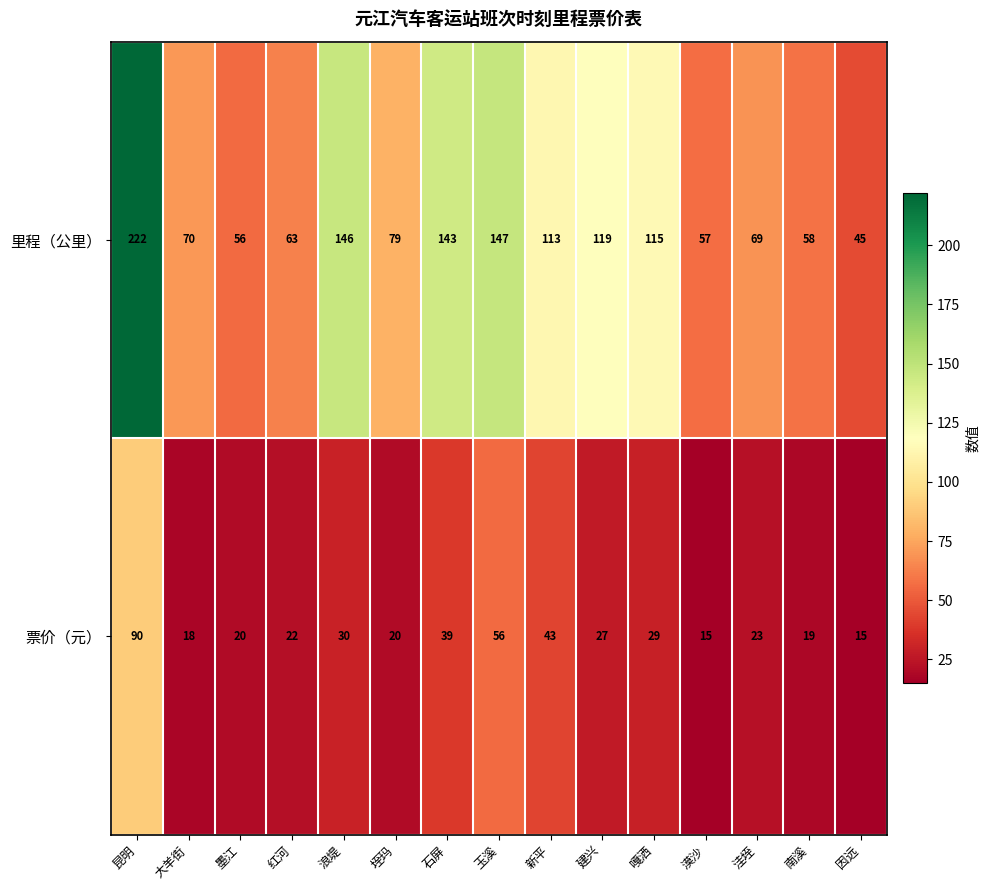

What is the lowest value of the 里程（公里） series?

45